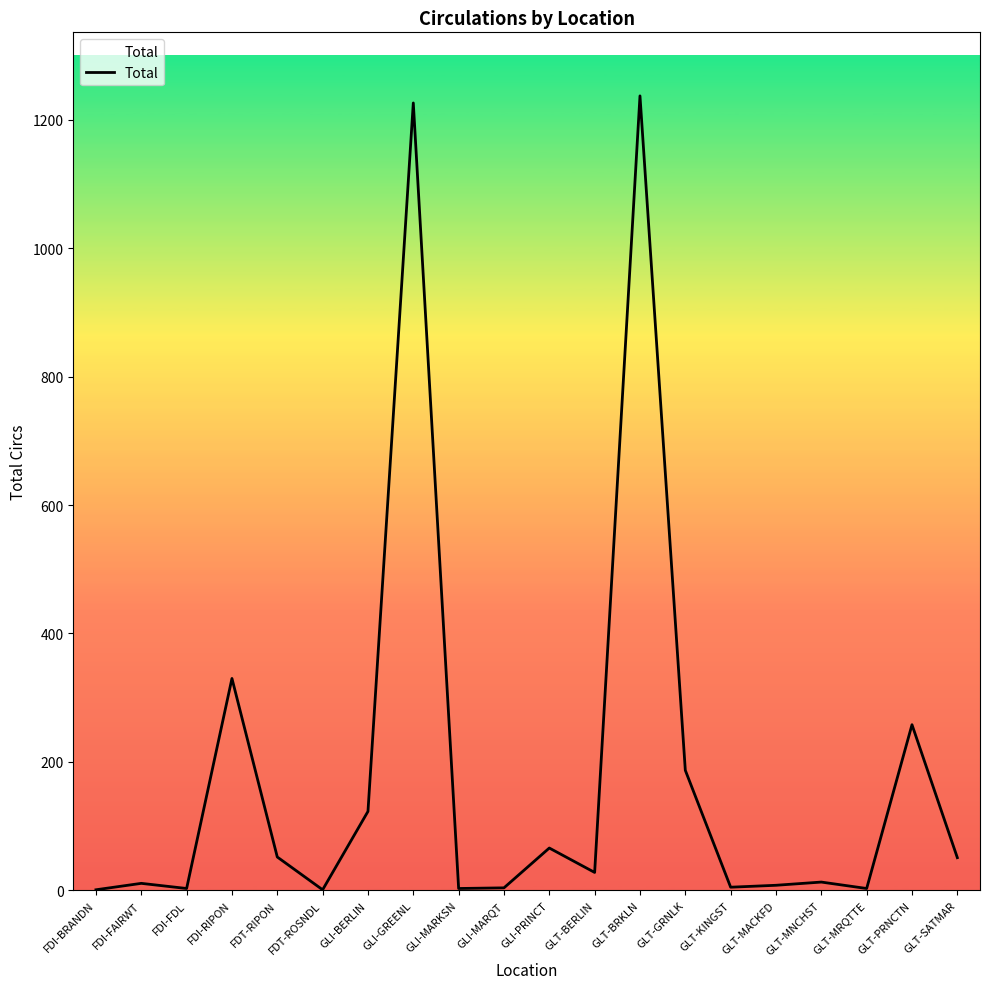

What is the greatest value displayed?

1237